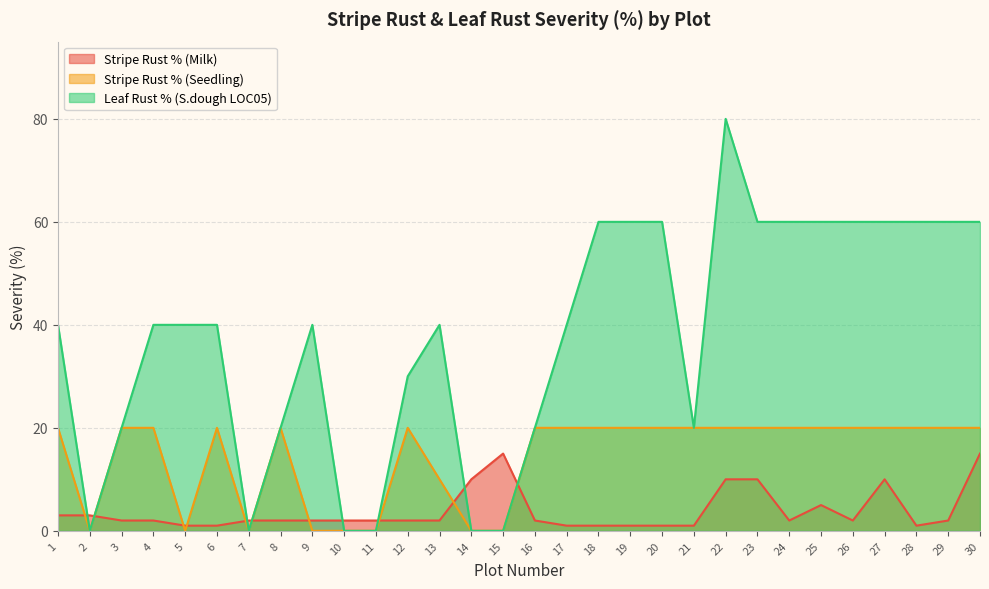

True or false: Stripe Rust % (Seedling) has a value of 20 at 16.

True